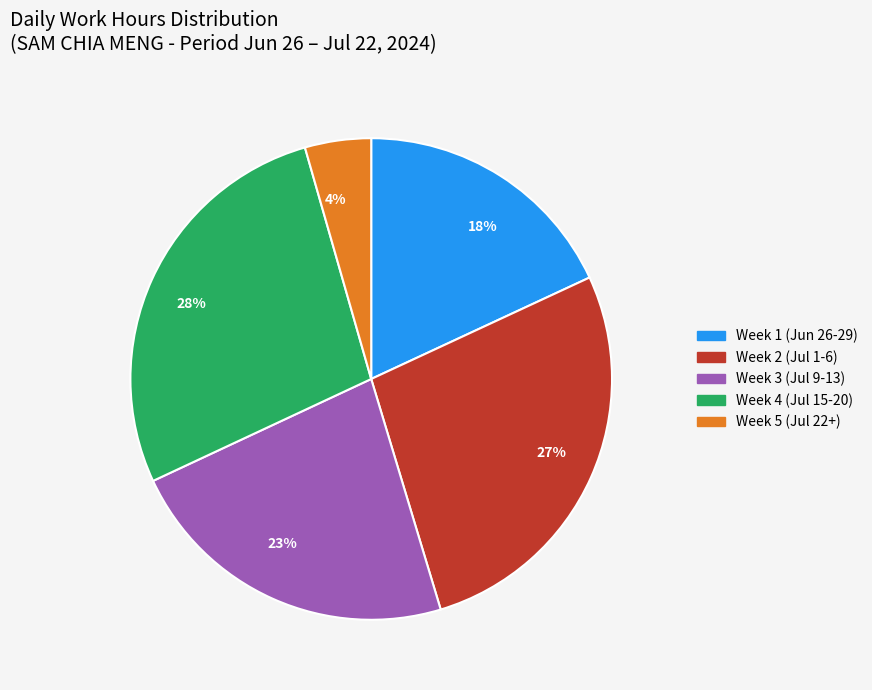

To the nearest percent, what percentage of the pie is Week 4 (Jul 15-20)?

28%